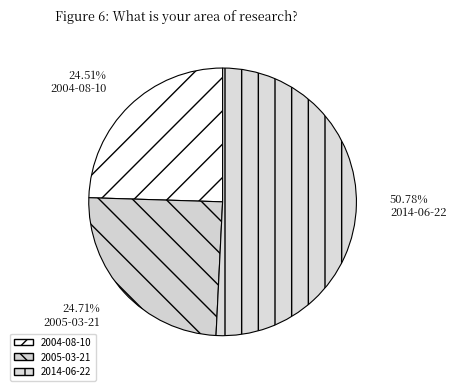

Between 2004-08-10 and 2014-06-22, which is larger?

2014-06-22